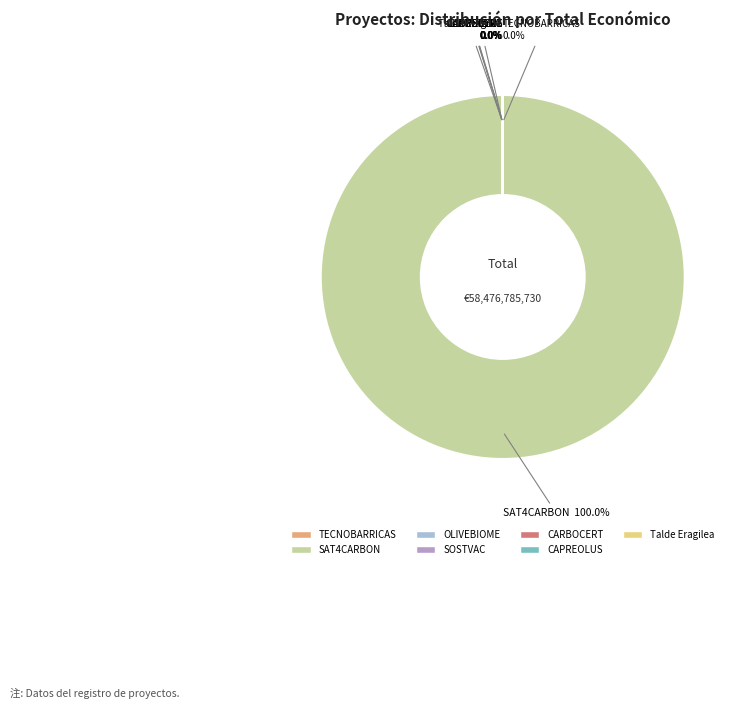

What is the largest slice in the pie chart?

SAT4CARBON